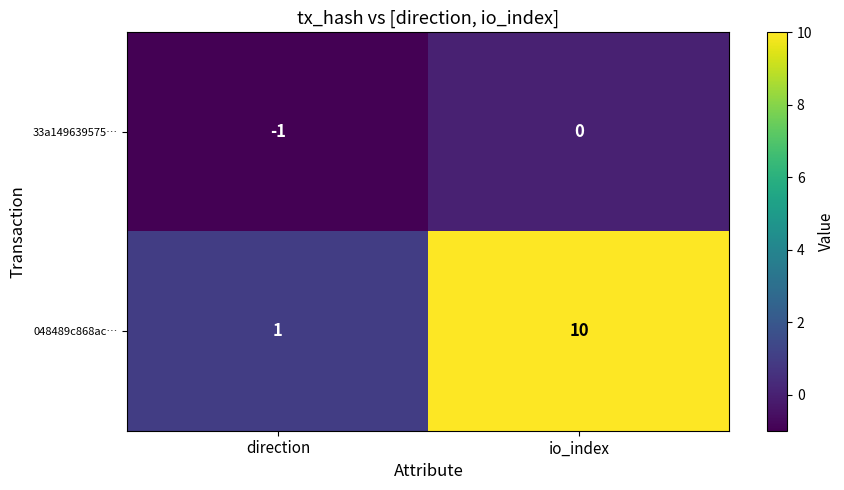

What is the difference between the maximum and minimum values in the 048489c868ac… series?

9